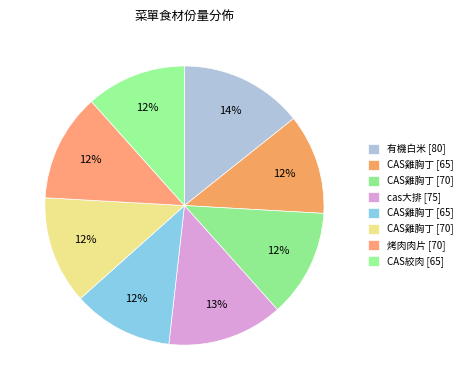

To the nearest percent, what is the average slice percentage?

12%